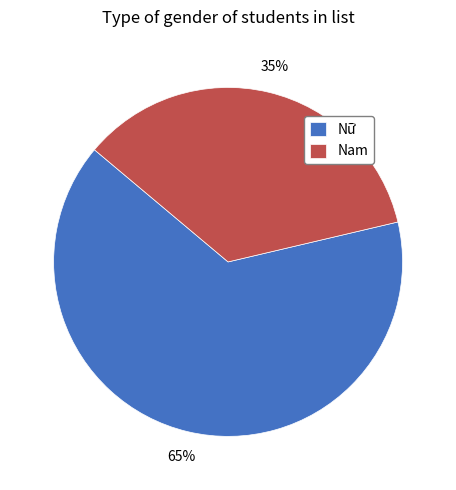

How many slices are in this pie chart?

2